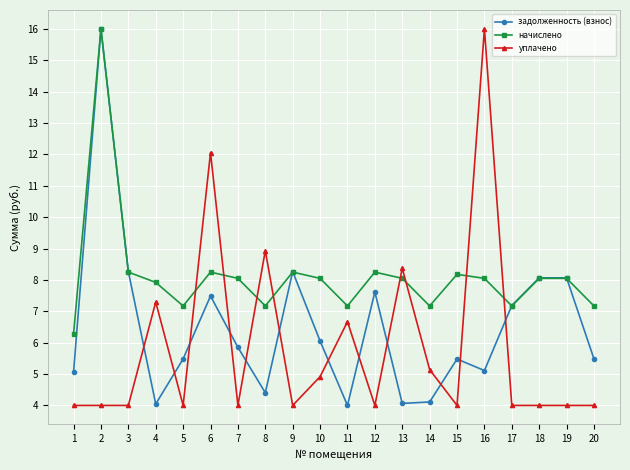

How many intersections are there between задолженность (взнос) and уплачено?

12